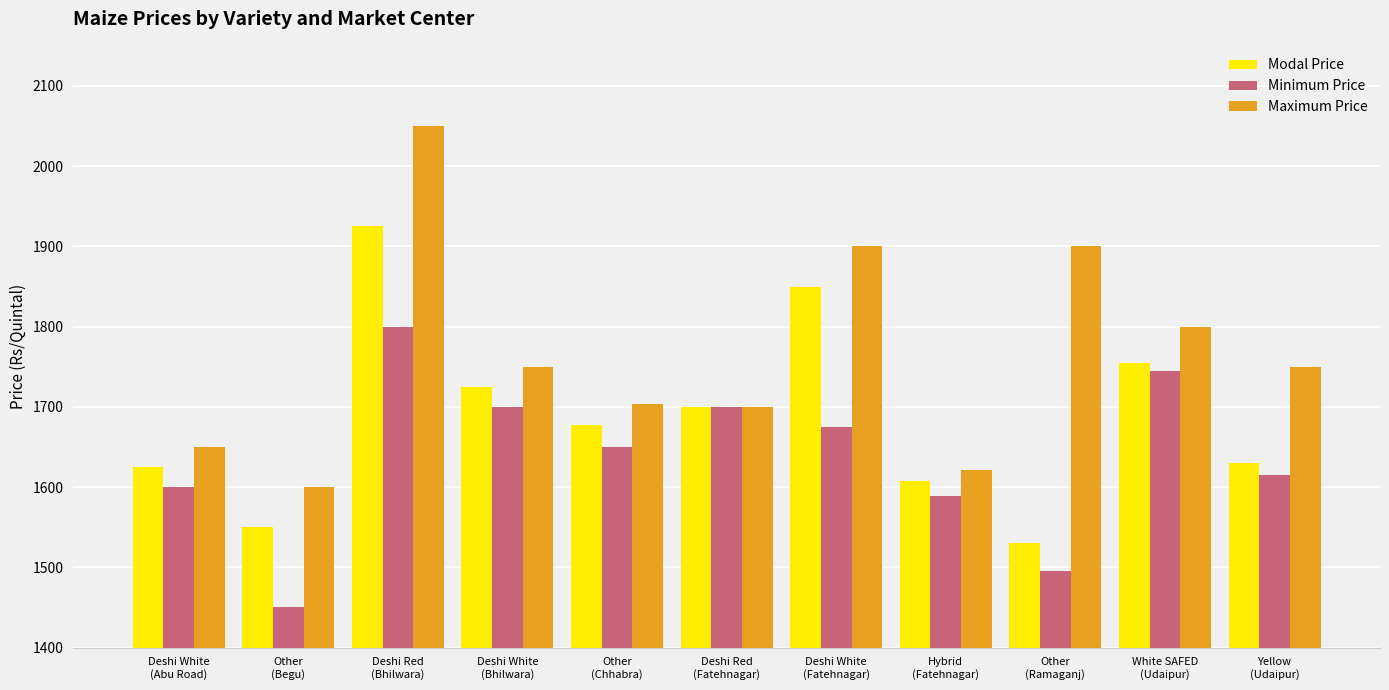

How many data points in Minimum Price are less than 1650?

5